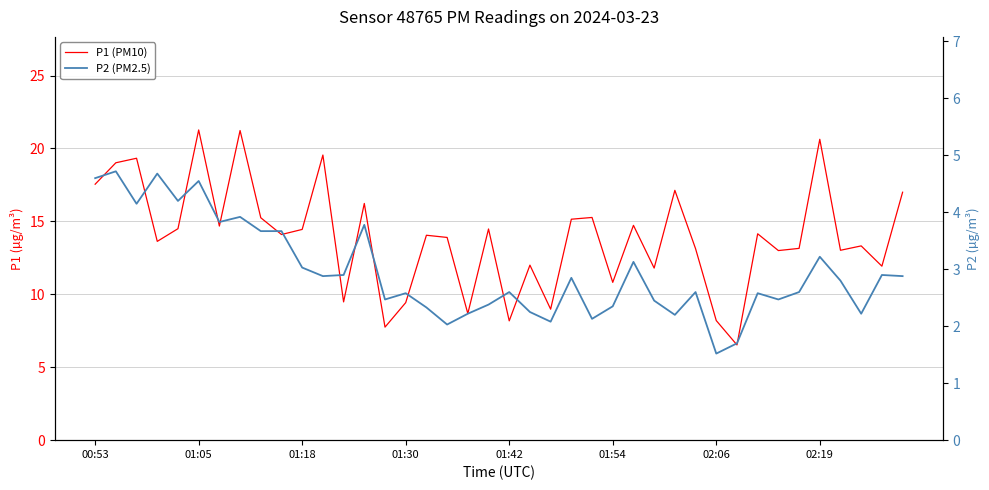

Rank the series by their maximum value, from lowest to highest.

P2 (PM2.5), P1 (PM10)